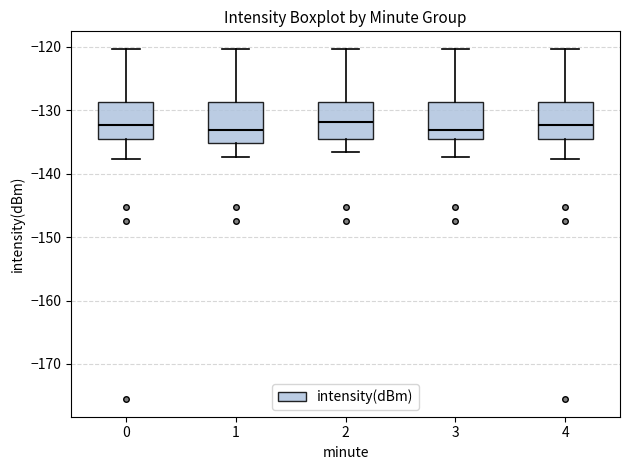

Reading left to right, transcribe this box plot: for each box, give where its median line is, the range the box spans, and where its two whiskers end, as read against the y-axis. The values are not printed on the chart, so give them approximately, as read against the axis.

0: median -132, box -135 to -129, whiskers -138 to -120
1: median -133, box -135 to -129, whiskers -137 to -120
2: median -132, box -134 to -129, whiskers -137 to -120
3: median -133, box -135 to -129, whiskers -137 to -120
4: median -132, box -135 to -129, whiskers -138 to -120